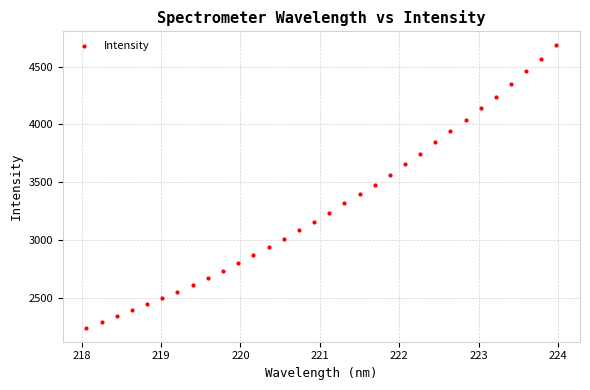

What is the range of Y values (max minus min)?

2440.1